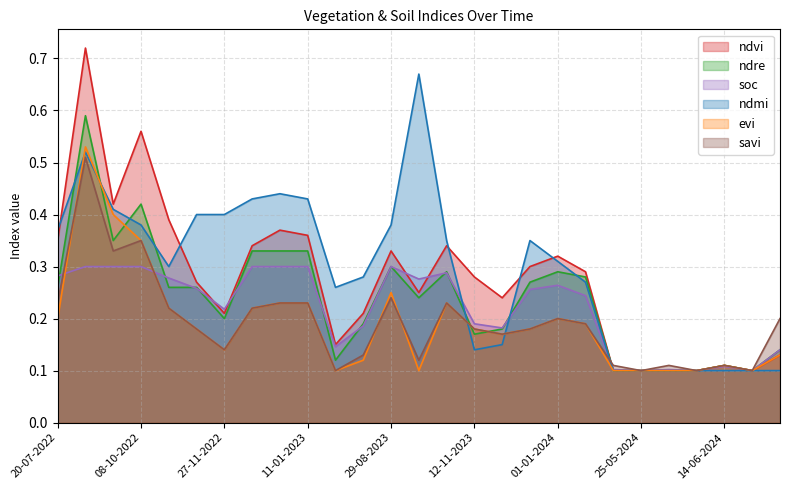

What is the label of the 20th point from the right?

12-12-2022